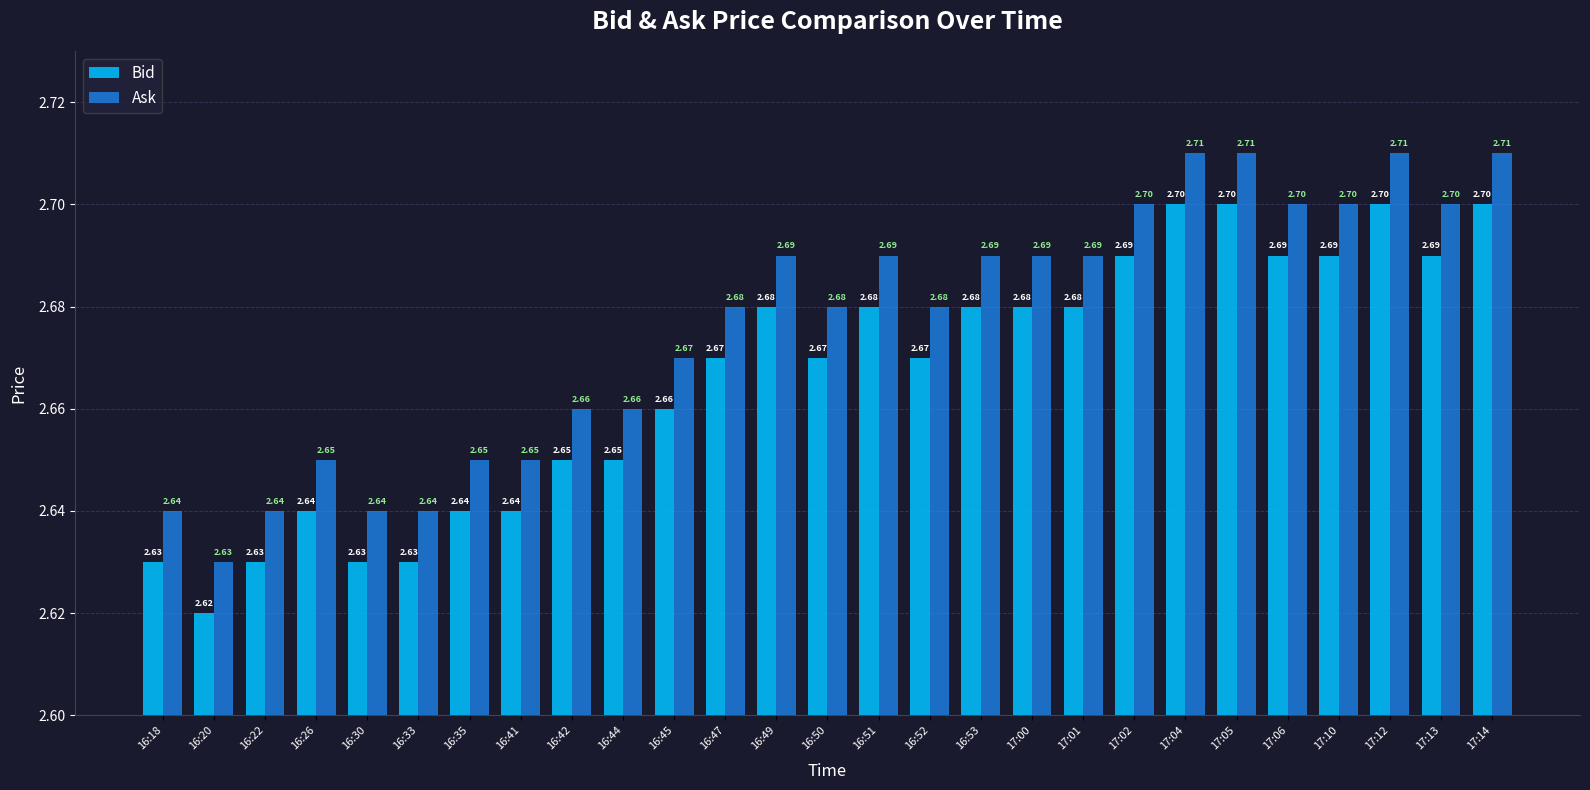

Is the value of Bid at 17:13 greater than the value of Ask at 16:30?

Yes